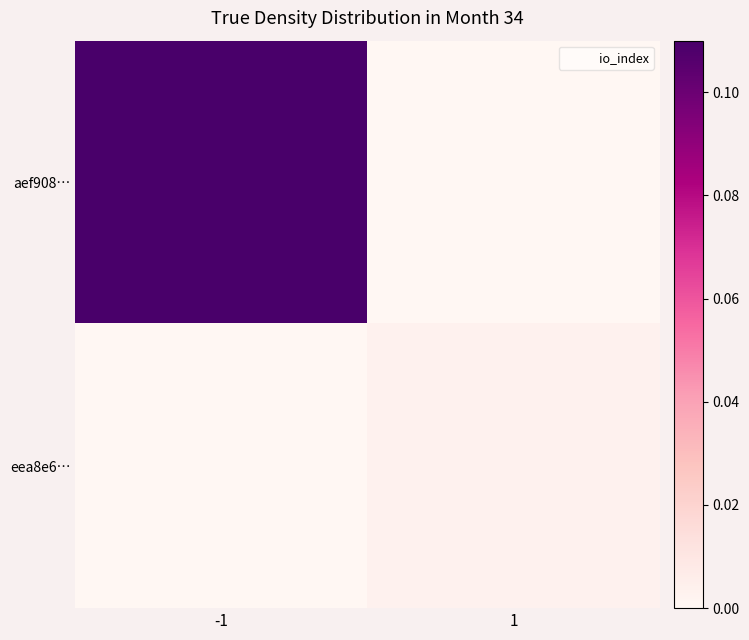

Which series has the largest range (max minus min)?

aef908…